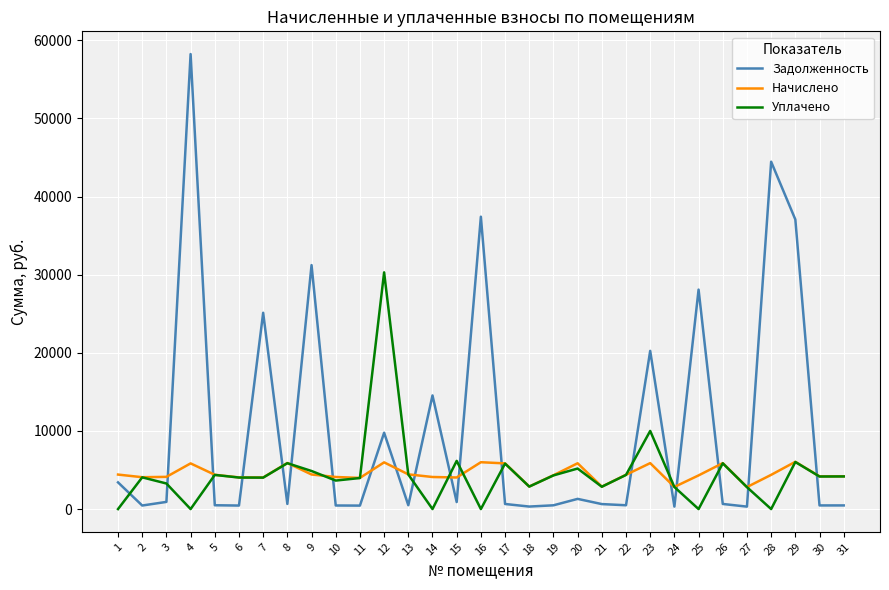

At 12, list the series in order from largest to smallest.

Уплачено, Задолженность, Начислено